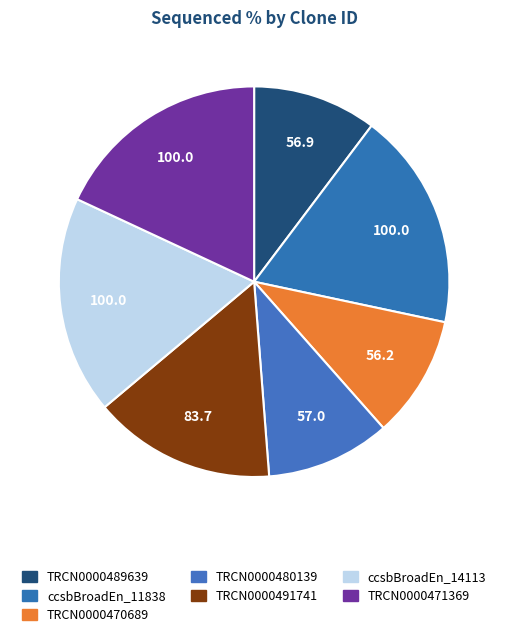

Is there a majority slice in this chart?

No